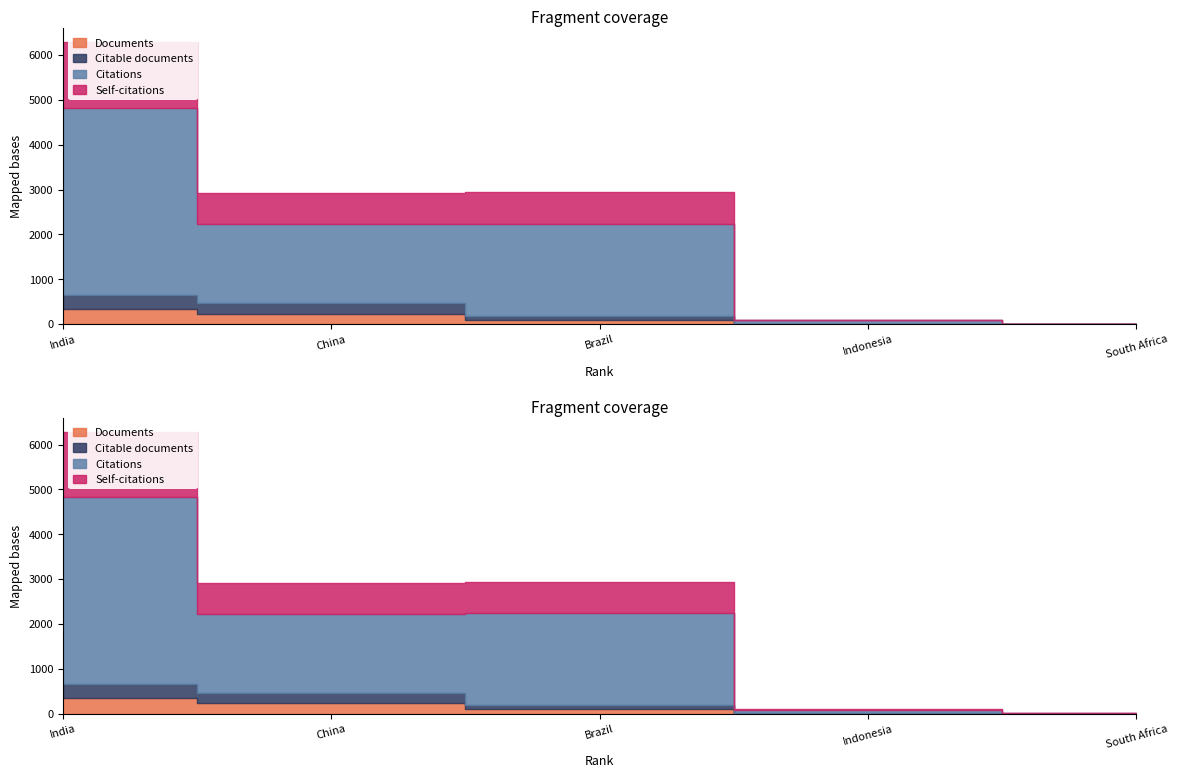

What position from the right is South Africa?

1